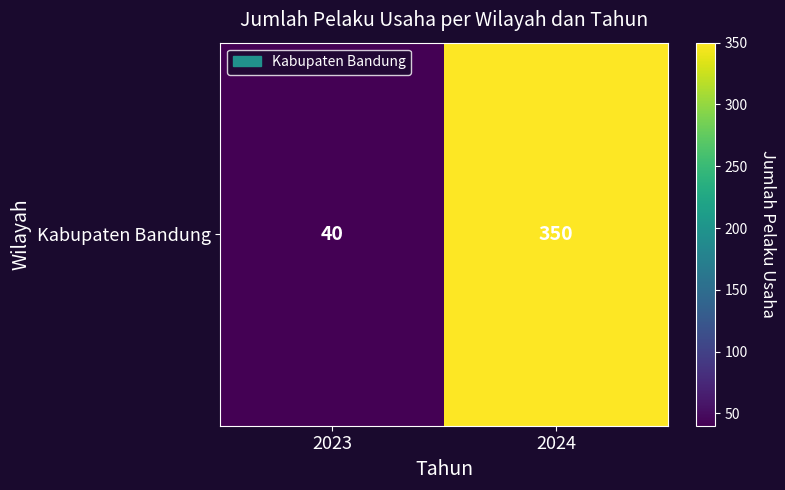

Rank the categories by value from lowest to highest.

2023, 2024